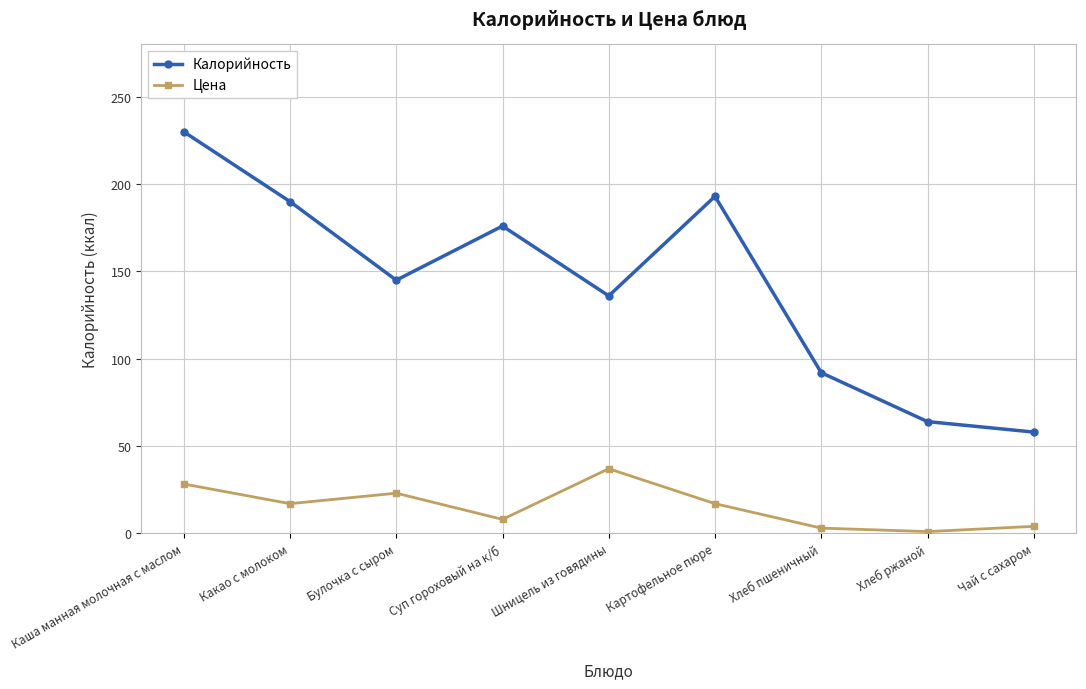

What is the total value across all series at Хлеб пшеничный?

95.0